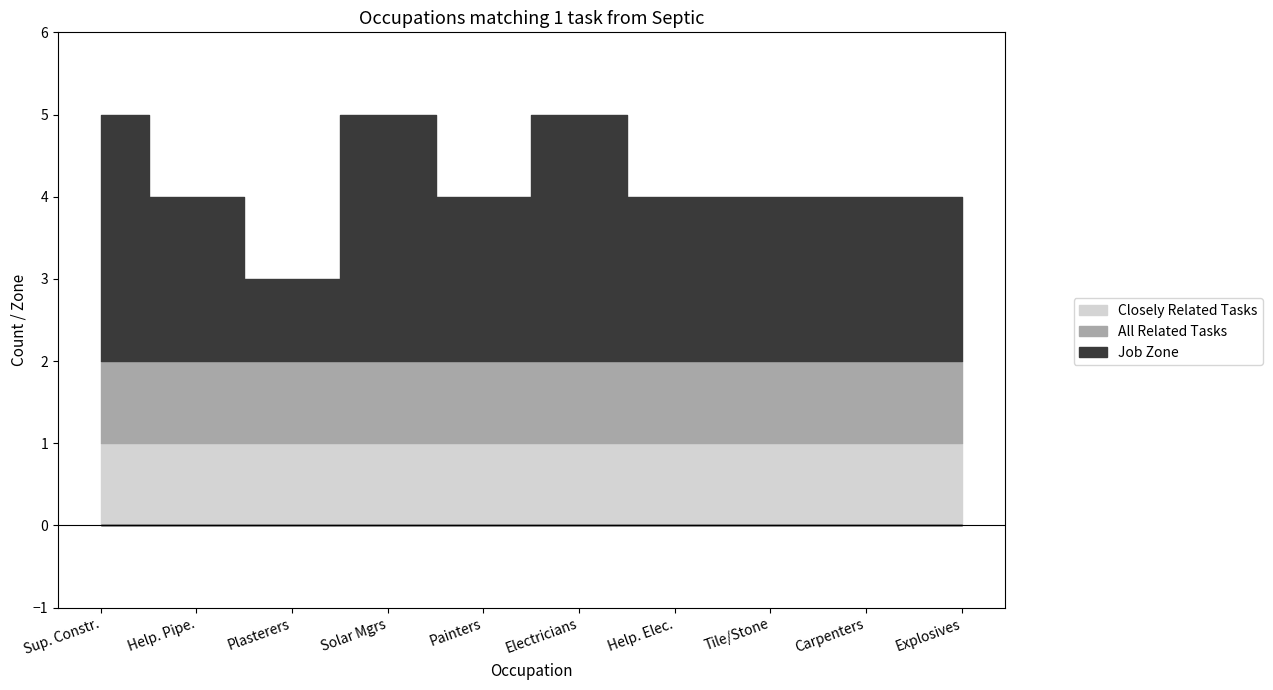

Count the number of categories in the chart.

10